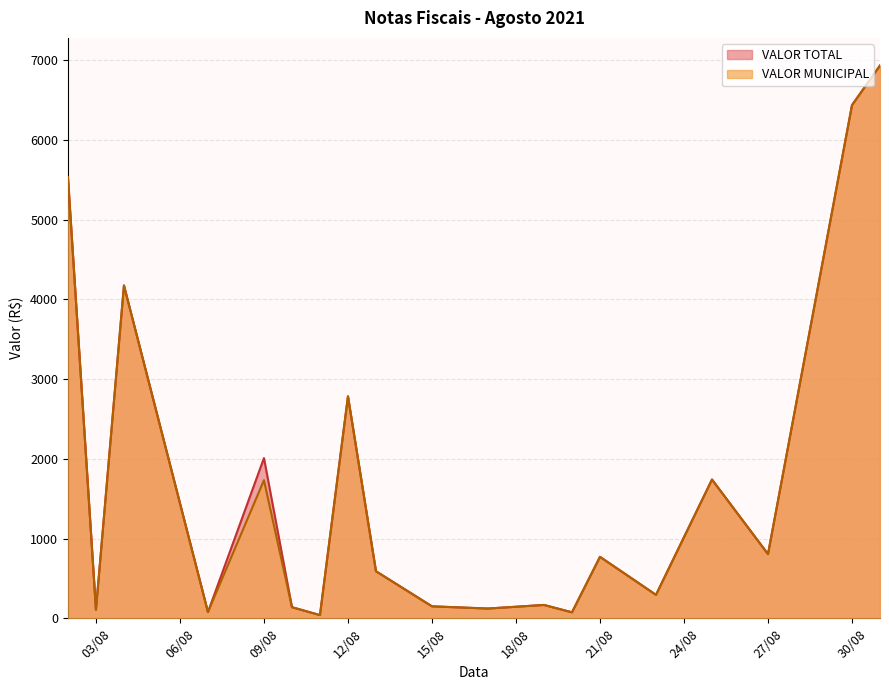

What is the maximum value shown in the chart?

6933.8